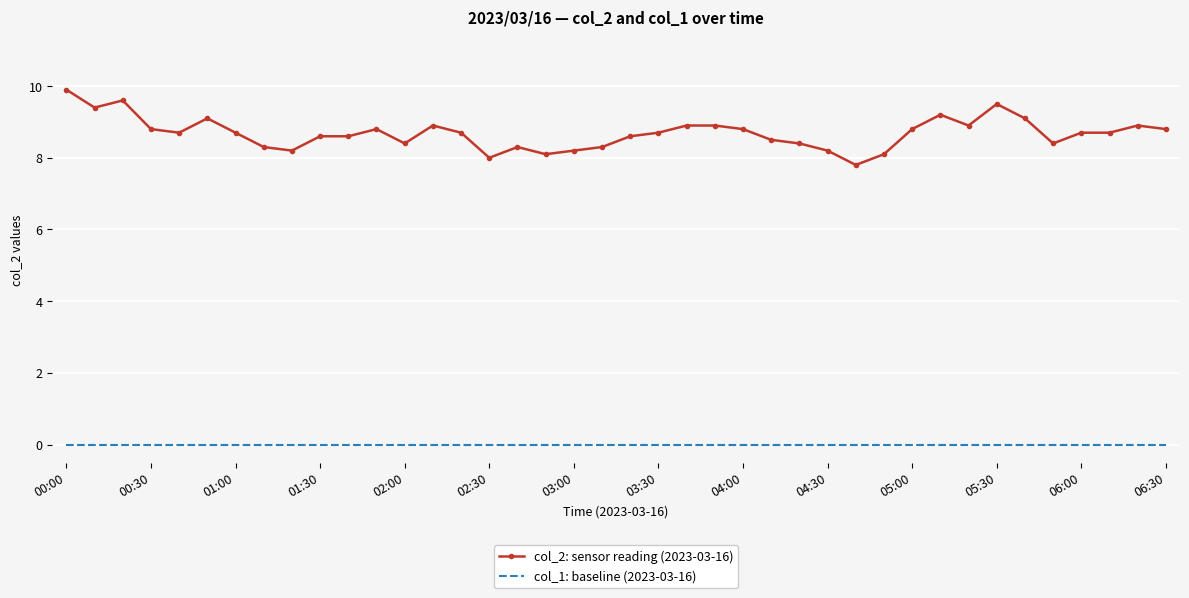

What is the difference between the maximum and minimum values in the col_2: sensor reading (2023-03-16) series?

2.1